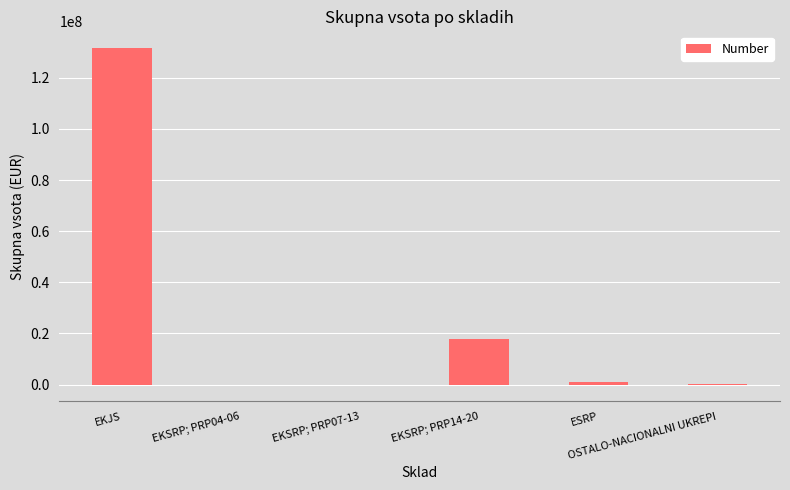

What is the sum of all values?

150474051.4